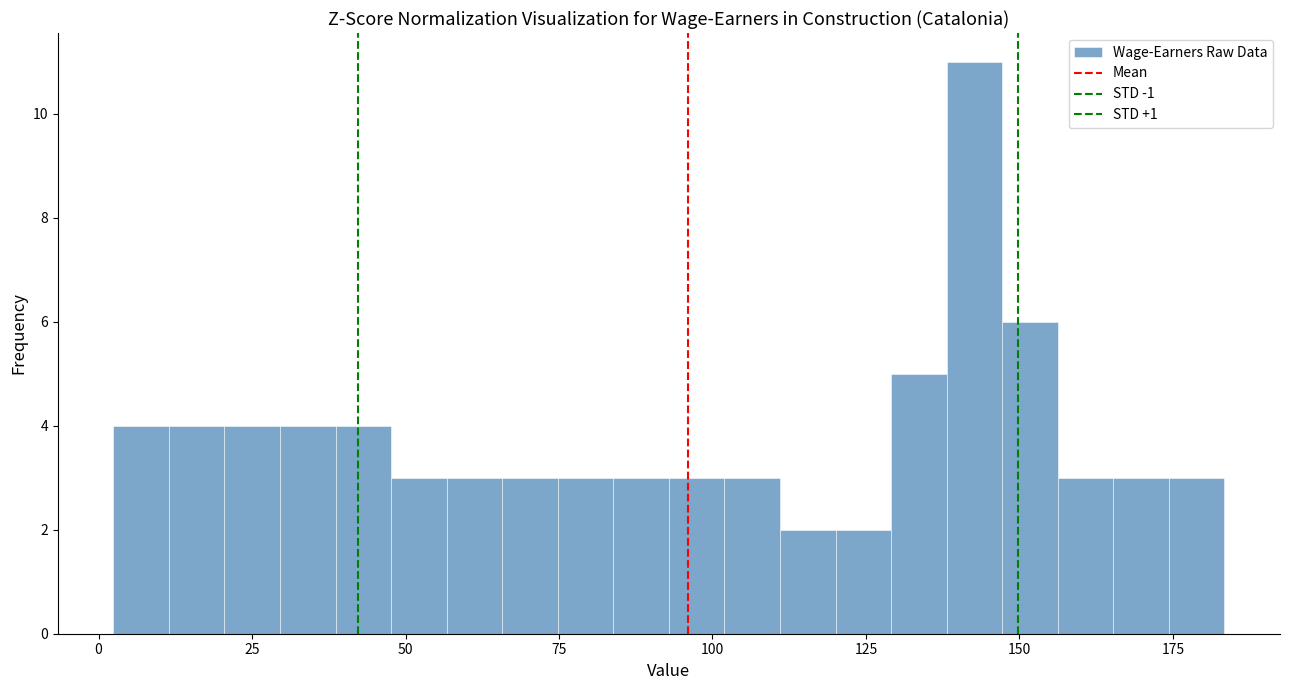

Read against the x-axis, roughly where is the centre of the tallest bar?

145